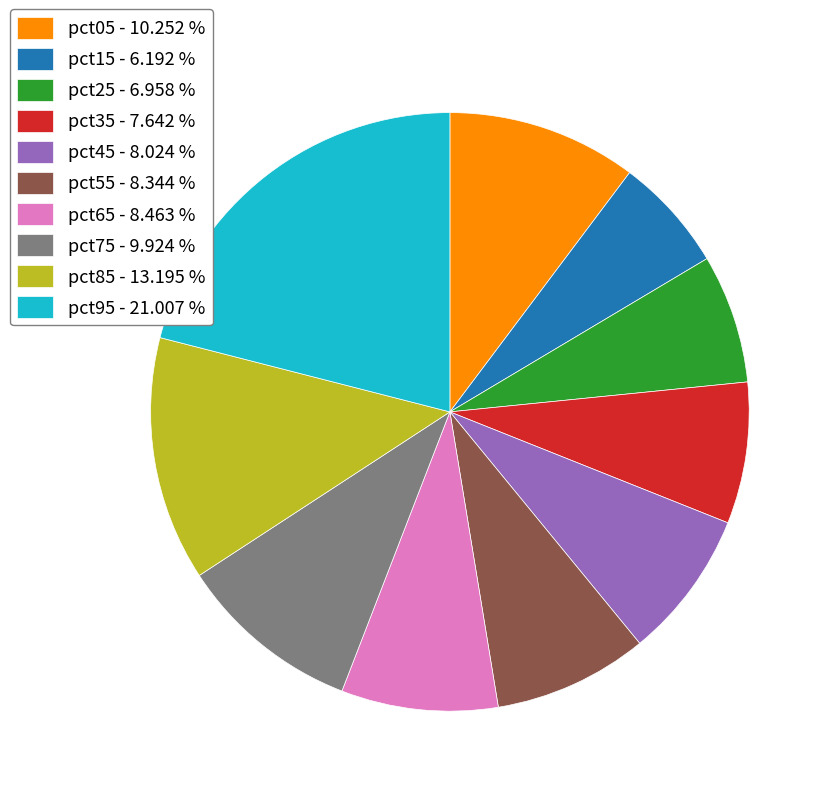

Is there a majority slice in this chart?

No